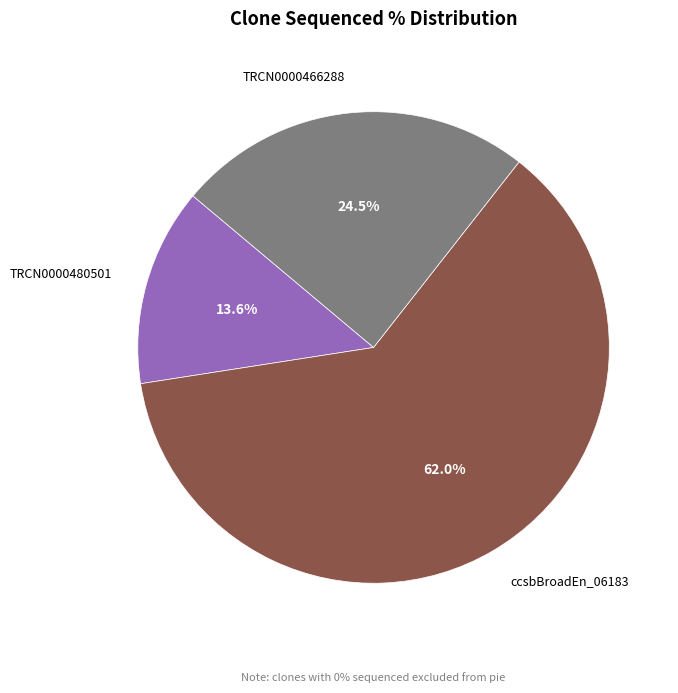

Does TRCN0000466288 account for over 50% of the chart?

No